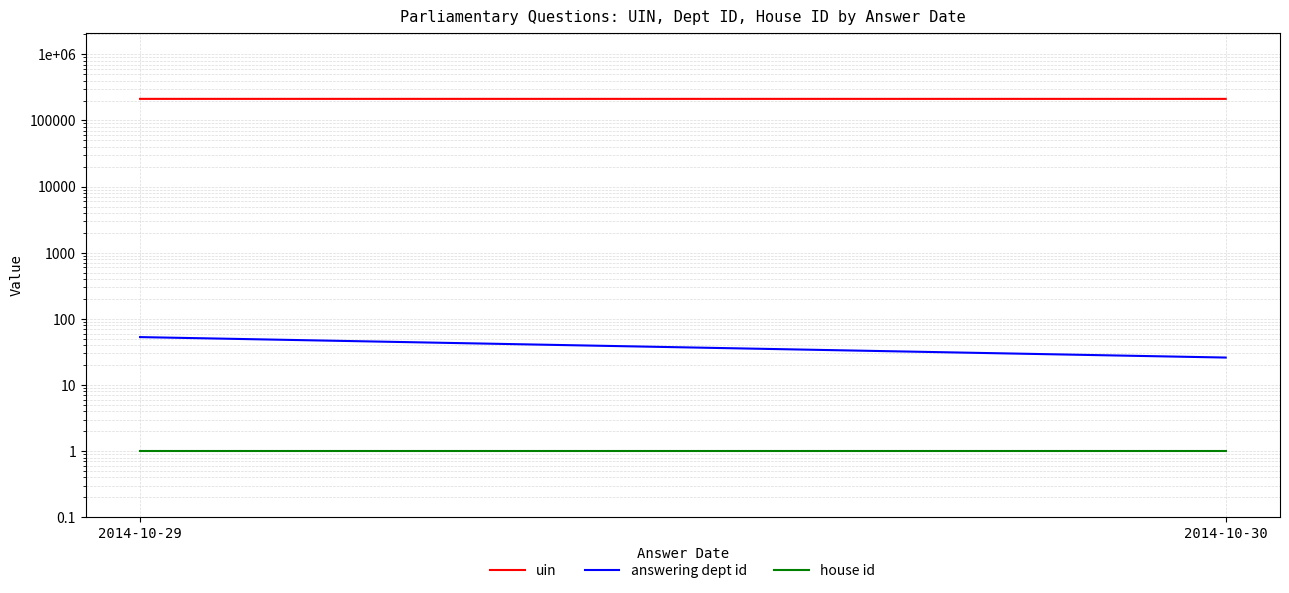

Is it true that house id equals 2 at 2014-10-30?

False